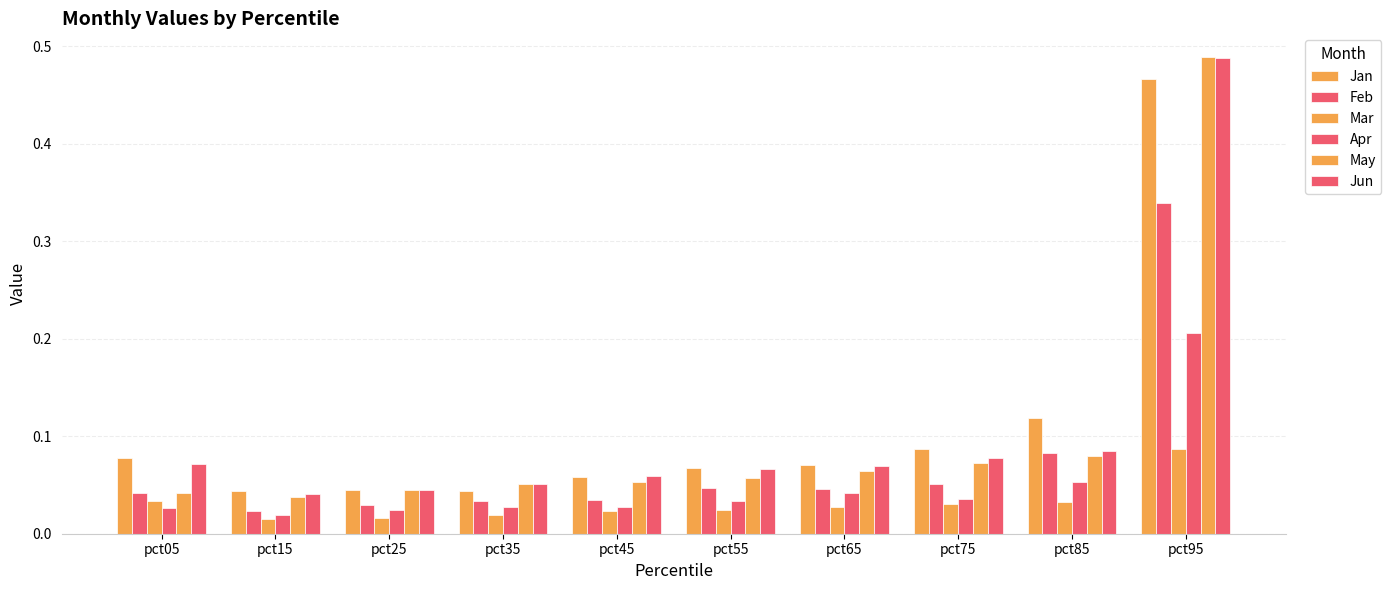

The value of Apr at pct45 is 0.0. True or false?

True